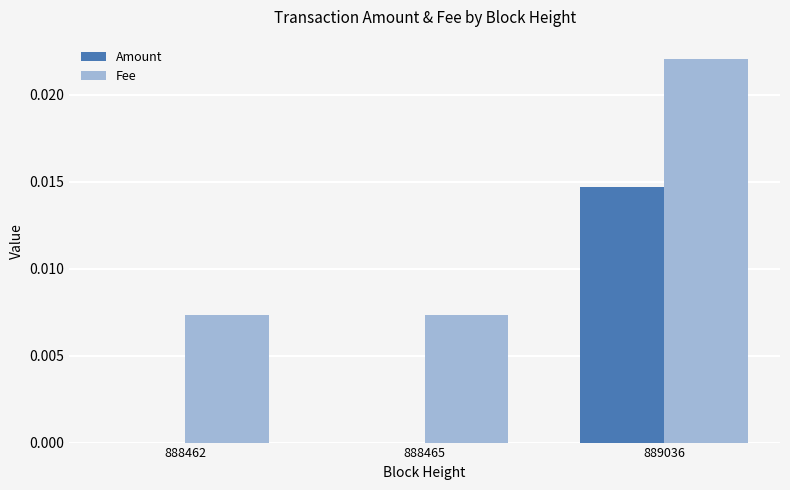

Are the bars grouped side by side (vs. stacked)?

Yes